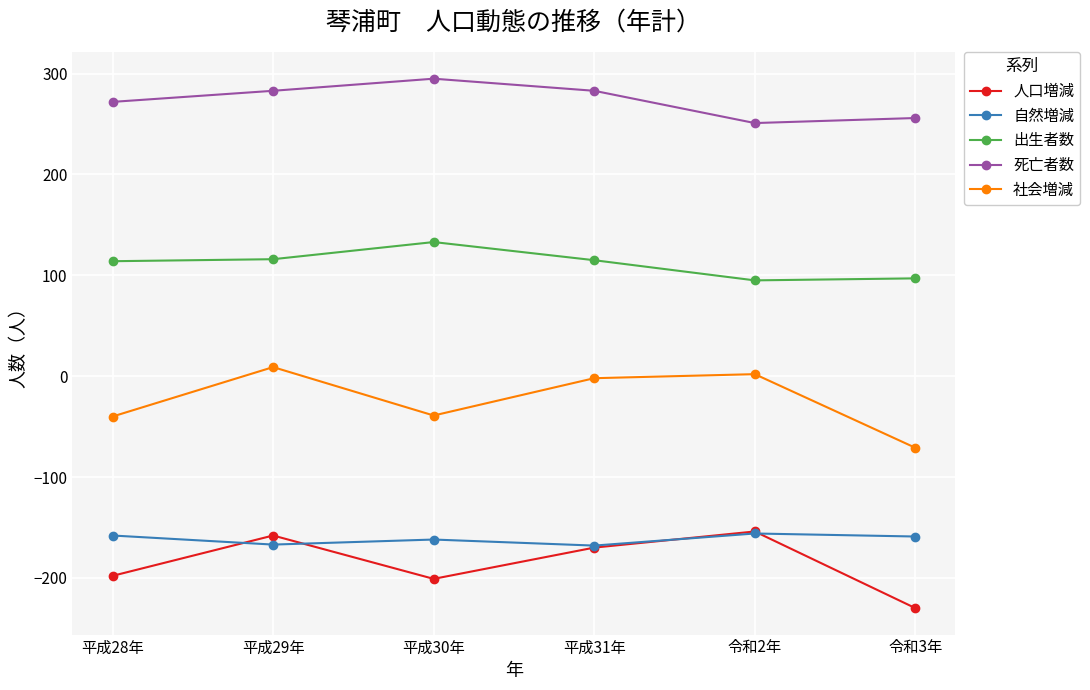

Which series changed the most between 令和2年 and 令和3年?

人口増減